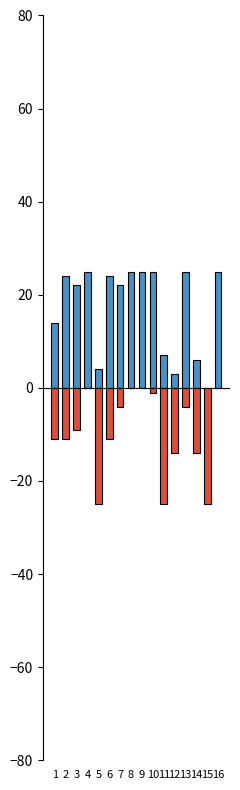

Reading left to right, list all the values displayed in this chart.

Score 1: 1=14	2=24	3=22	4=25	5=4	6=24	7=22	8=25	9=25	10=25	11=7	12=3	13=25	14=6	15=0	16=25
Score 2: 1=-11	2=-11	3=-9	4=0	5=-25	6=-11	7=-4	8=0	9=0	10=-1	11=-25	12=-14	13=-4	14=-14	15=-25	16=0